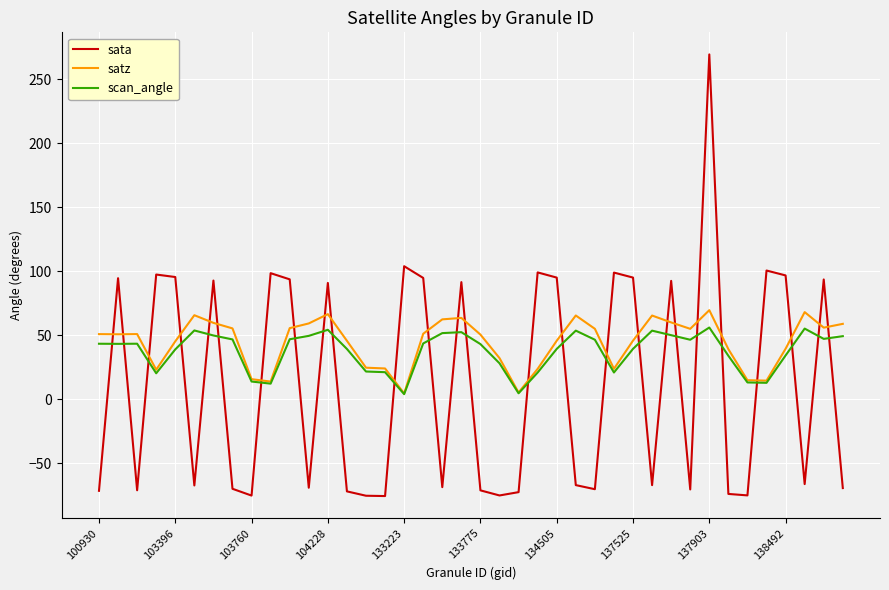

What is the average value of the scan_angle series?

37.6